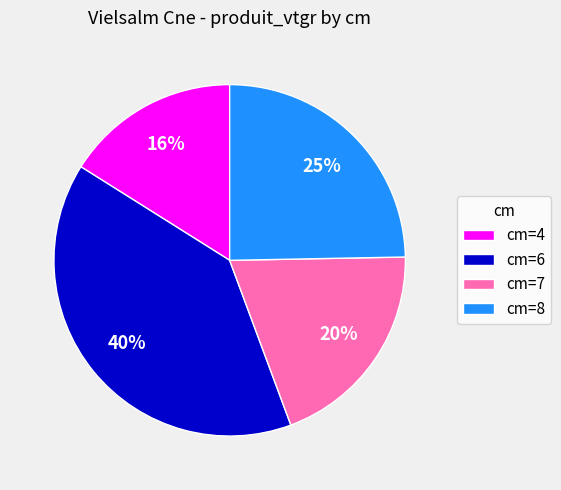

To the nearest percent, what percentage of the pie is cm=4?

16%